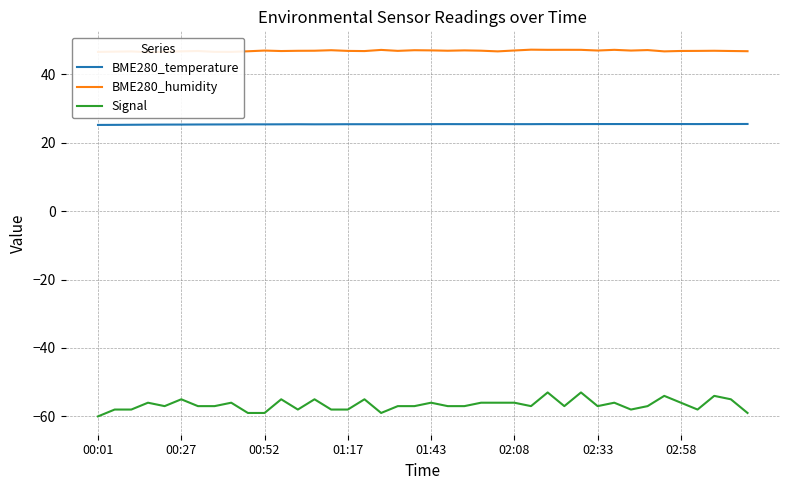

How many lines are shown in the chart?

3